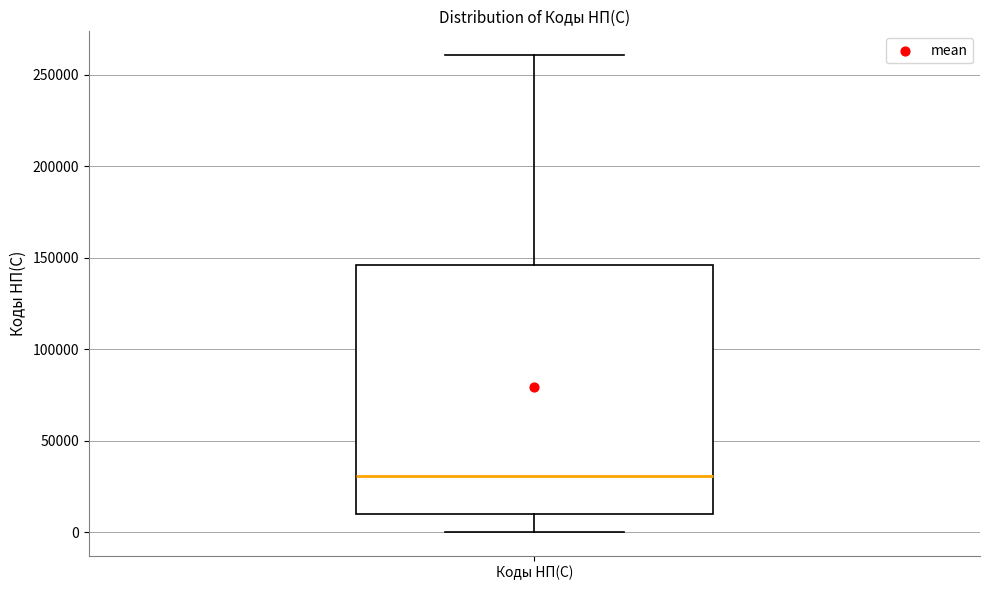

Transcribe this box plot: give where the median line is, the range the box spans, and where the two whiskers end, as read against the y-axis. The values are not printed on the chart, so give them approximately, as read against the axis.

median 30000, box 10000 to 145000, whiskers 0 to 260000